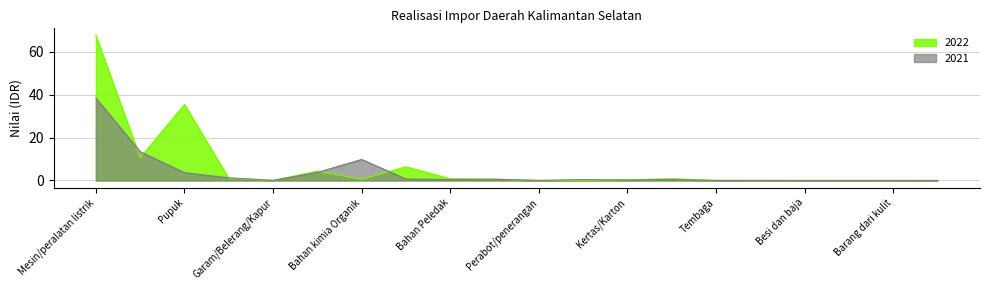

At which category is the sum across all series the highest?

Mesin/peralatan listrik